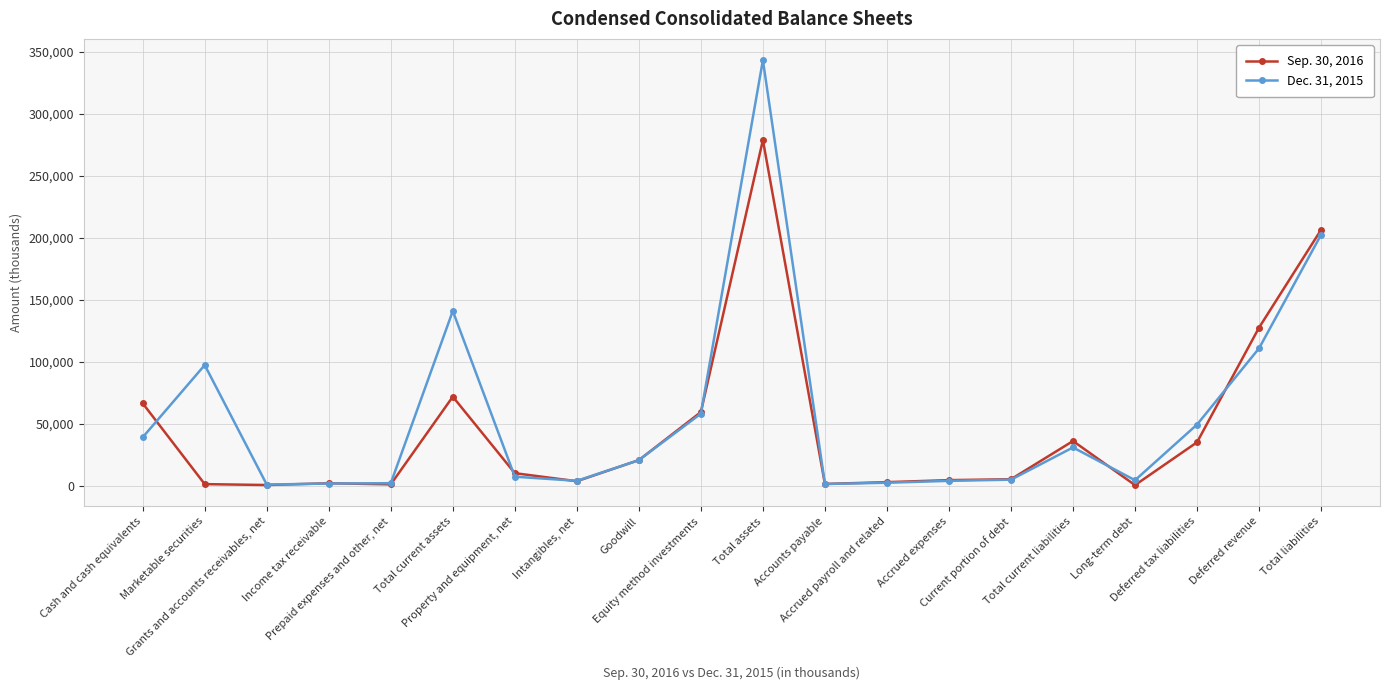

Which series has the widest spread of values?

Dec. 31, 2015